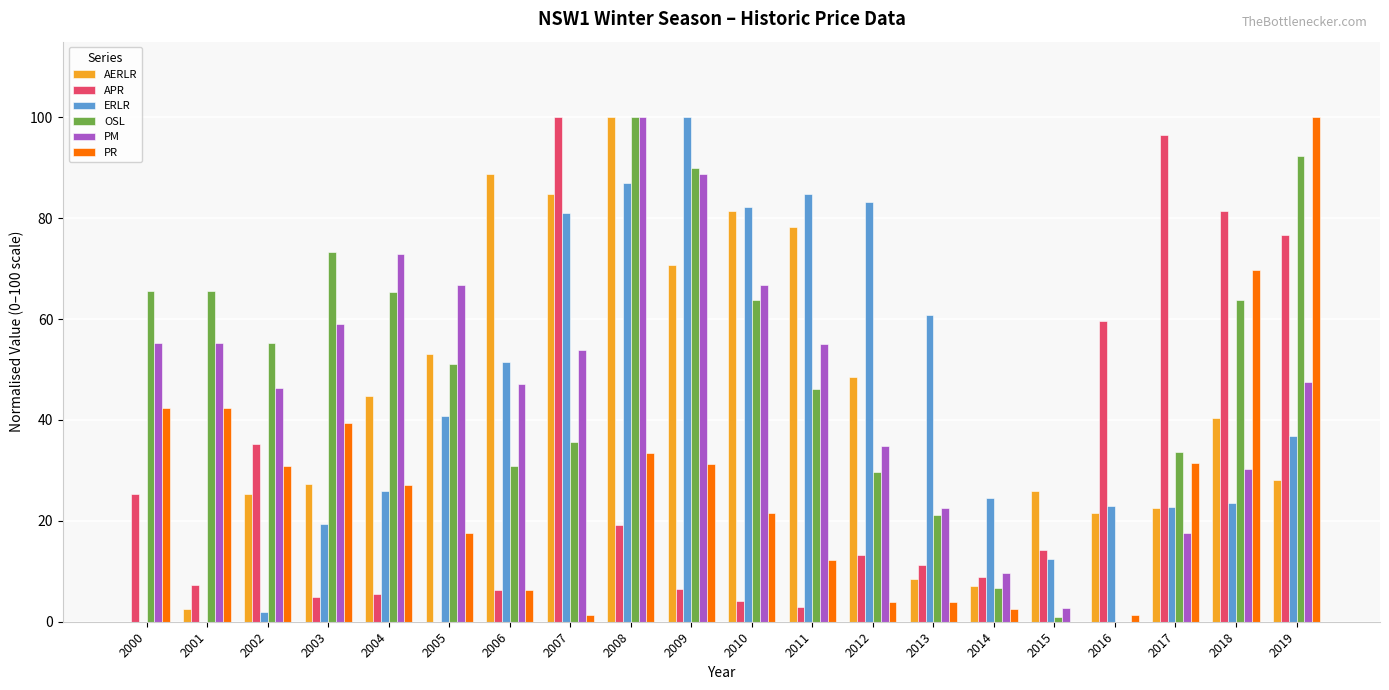

What is the difference between the PM values at 2007 and 2010?

12.8